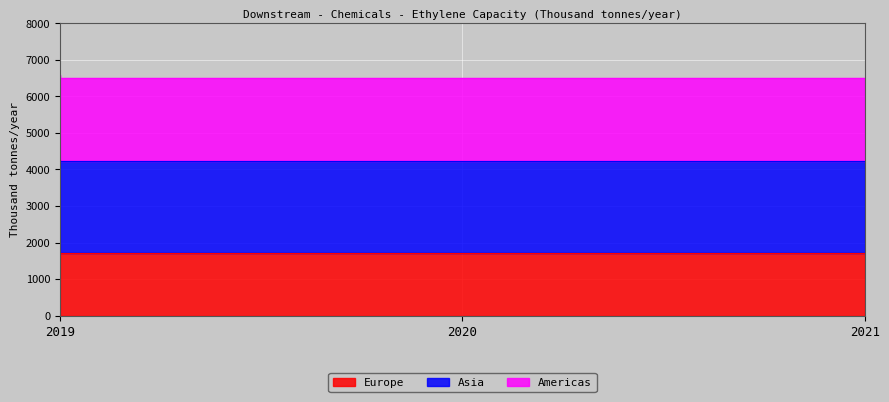

Reading left to right, transcribe all the data shown in this chart.

Europe: 1726	1701	1701
Asia: 4268	4231	4231
Americas: 6589	6499	6499